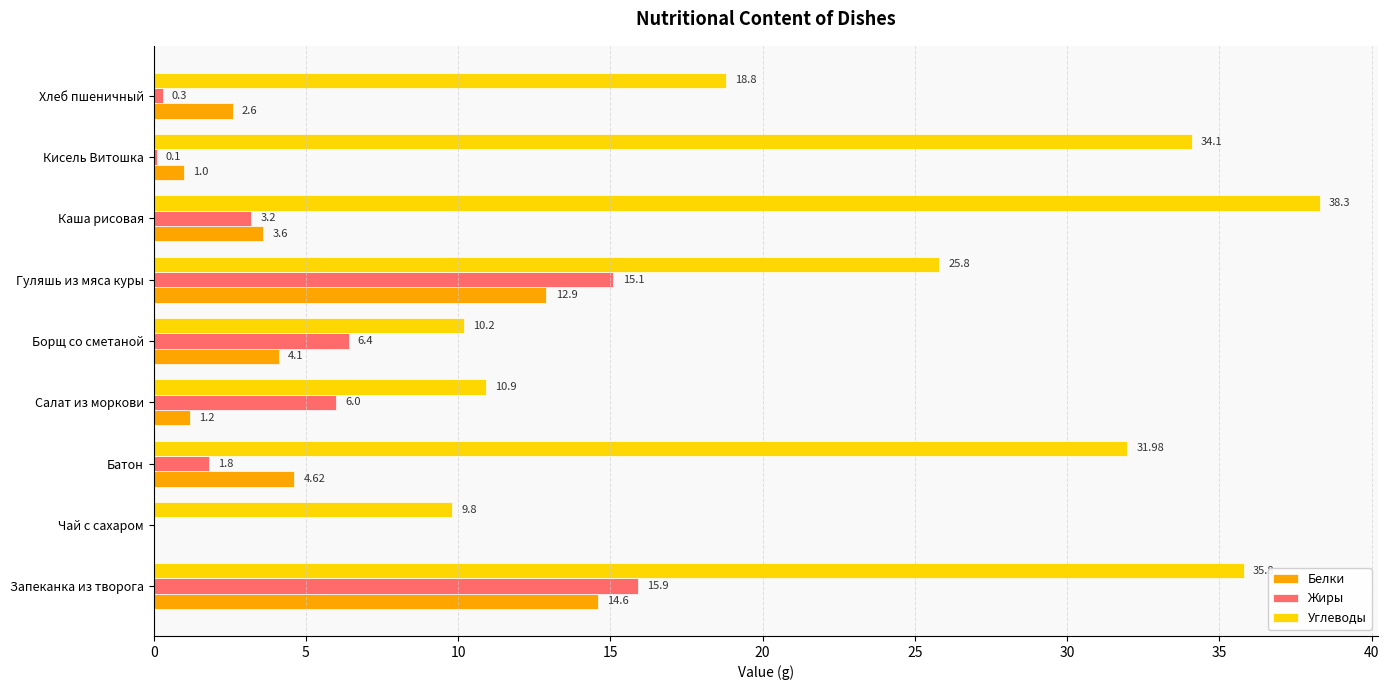

At which category does the chart reach its peak across all series?

Каша рисовая